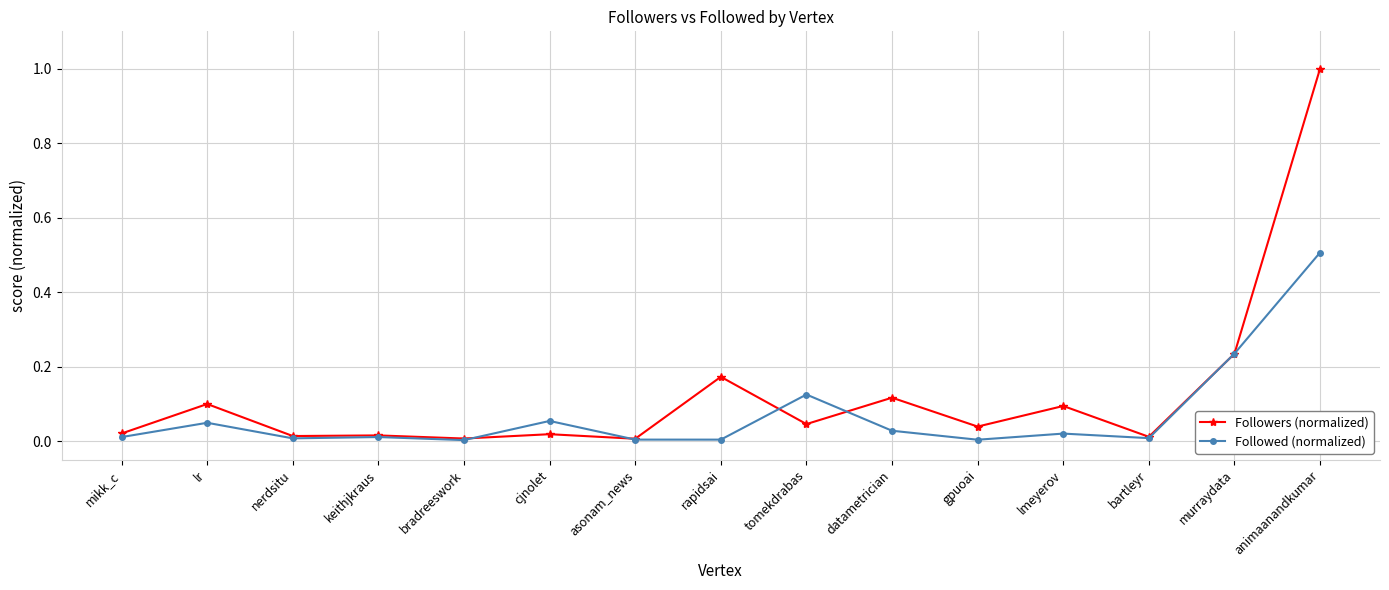

Which series has the largest total across all categories?

Followers (normalized)